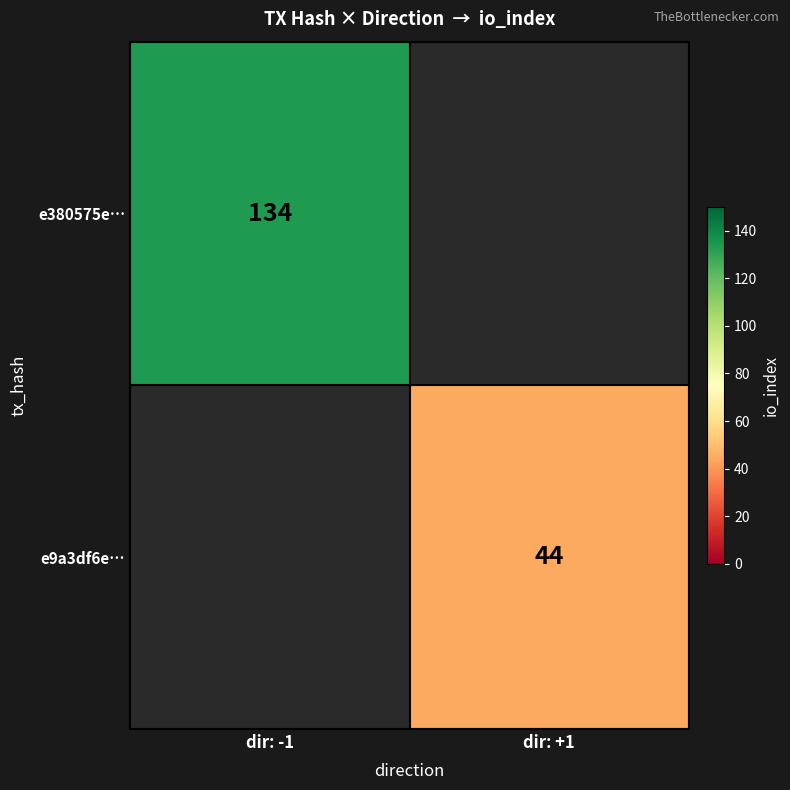

Is it true that e380575e… equals 73 at dir: -1?

False